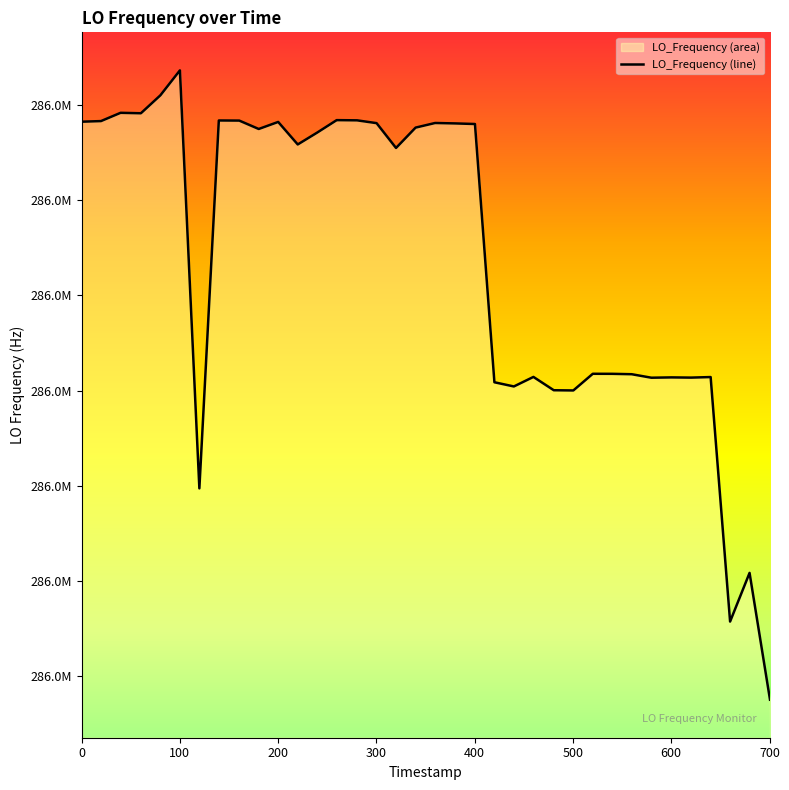

What is the minimum value shown in the chart?

286043874.6